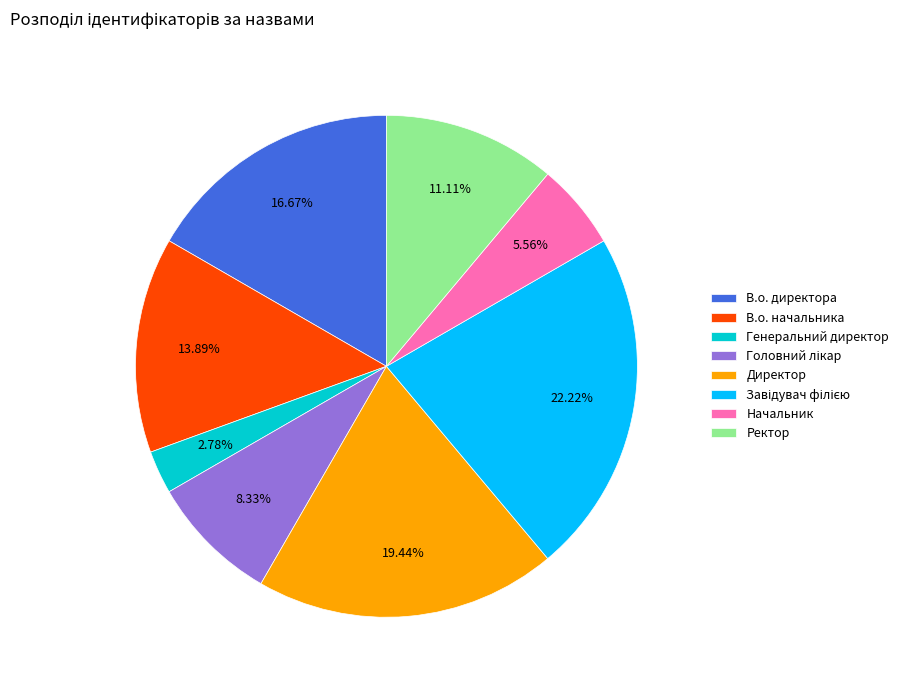

Does Генеральний директор account for over 50% of the chart?

No